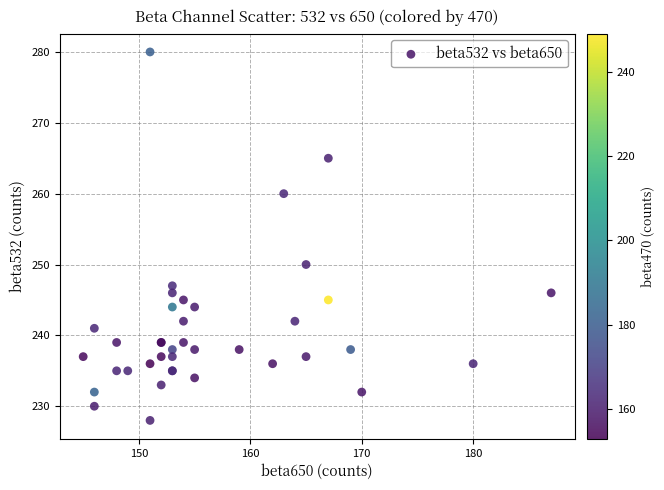

What Y value in the scatter plot is closest to 254?

250